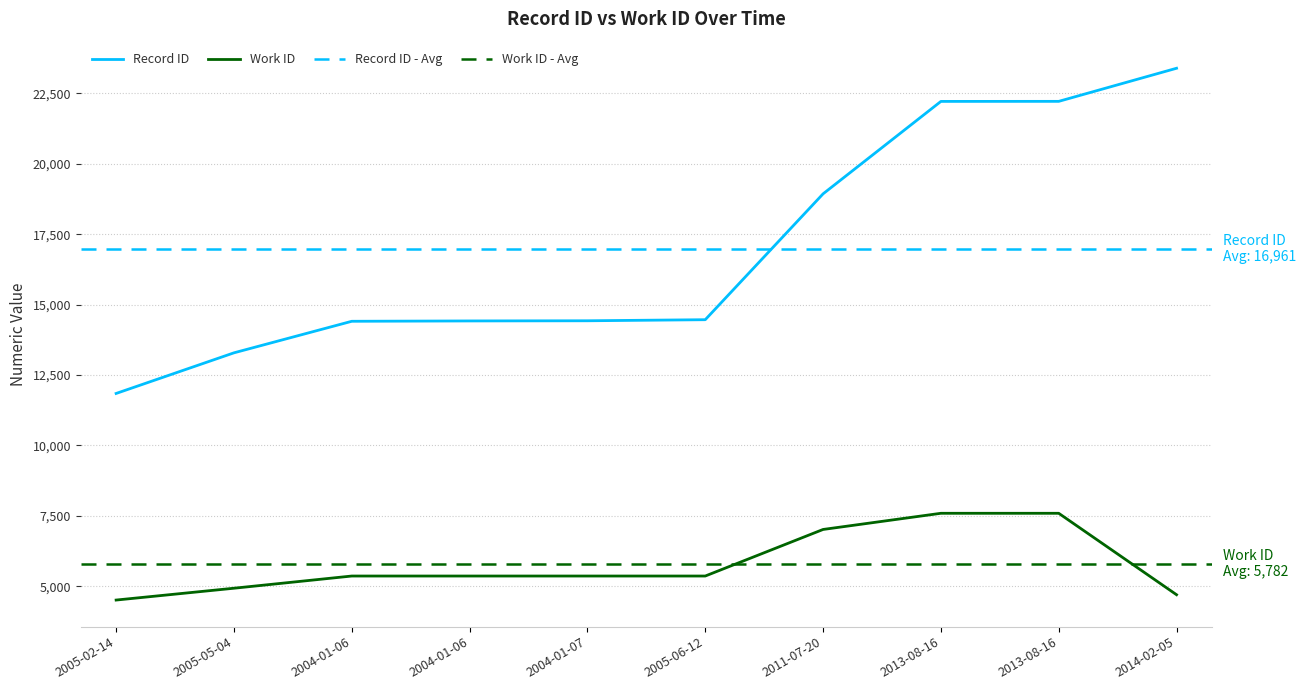

Rank the categories by work_id value from lowest to highest.

2005-02-14, 2014-02-05, 2005-05-04, 2004-01-06, 2004-01-06, 2004-01-07, 2005-06-12, 2011-07-20, 2013-08-16, 2013-08-16